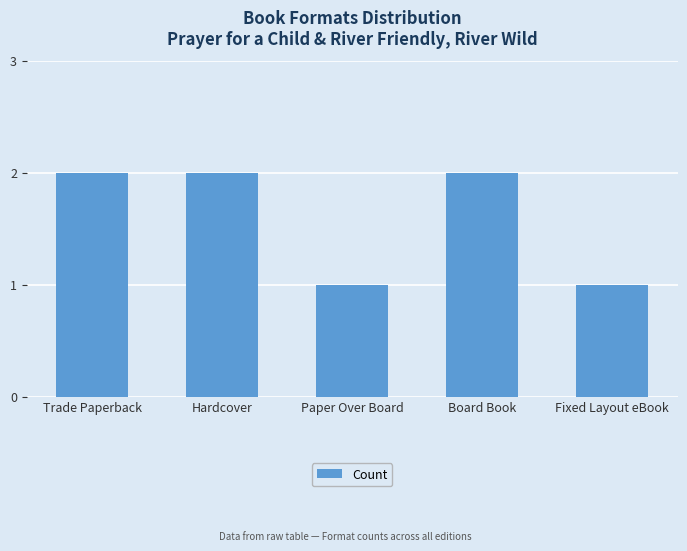

How many values are below 2?

2